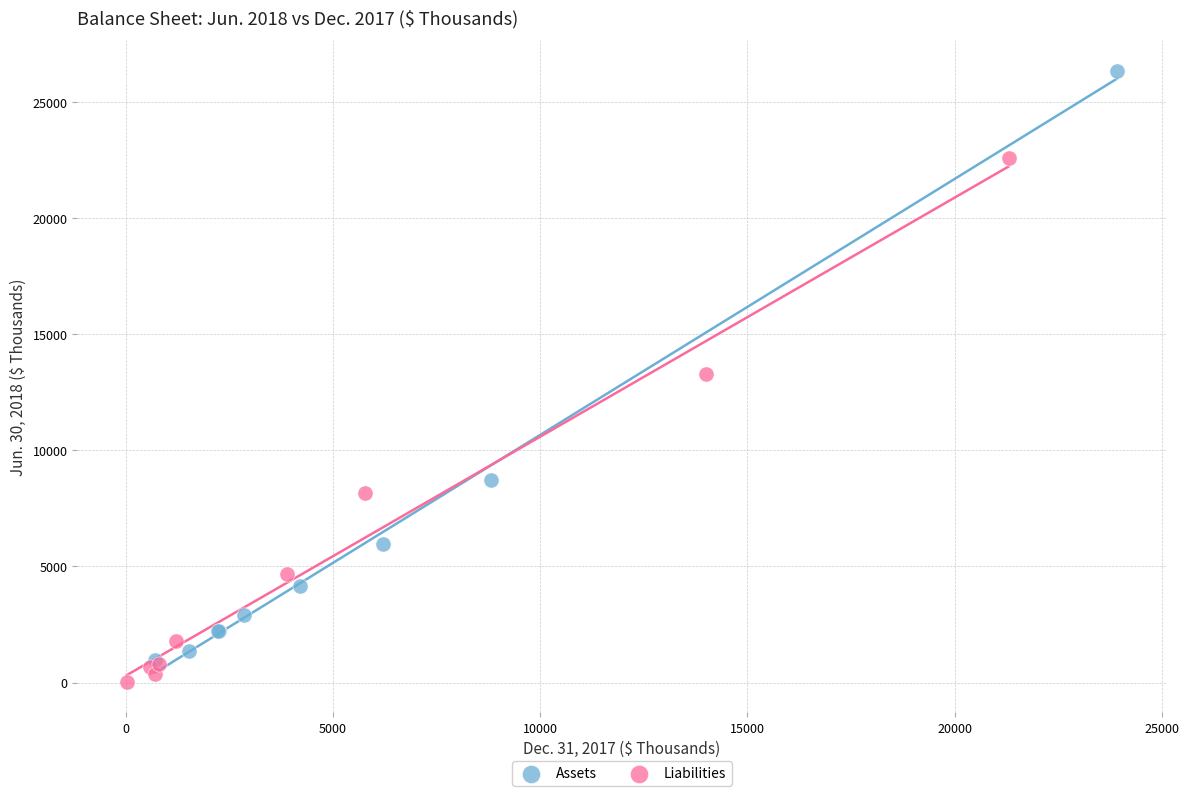

What are all the series names shown in the legend?

Assets, Liabilities